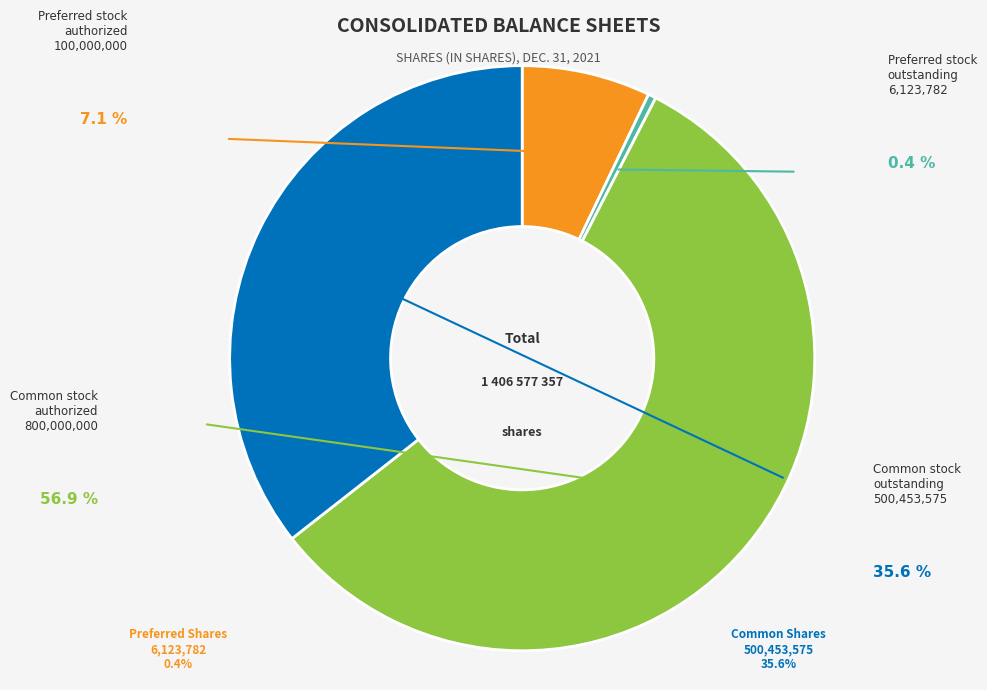

Is there a majority slice in this chart?

Yes